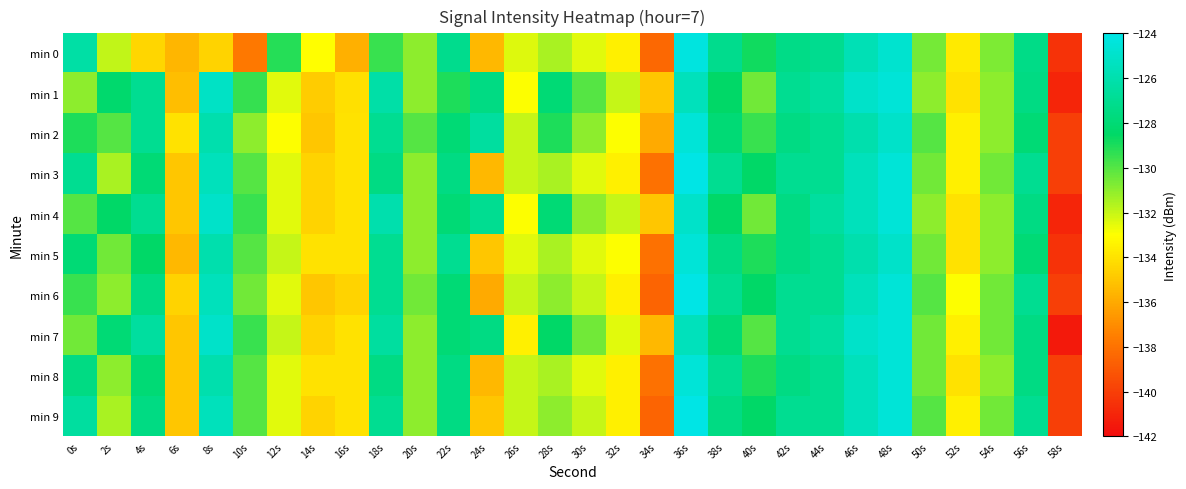

What is the difference between the highest and lowest values at 56s?

1.0